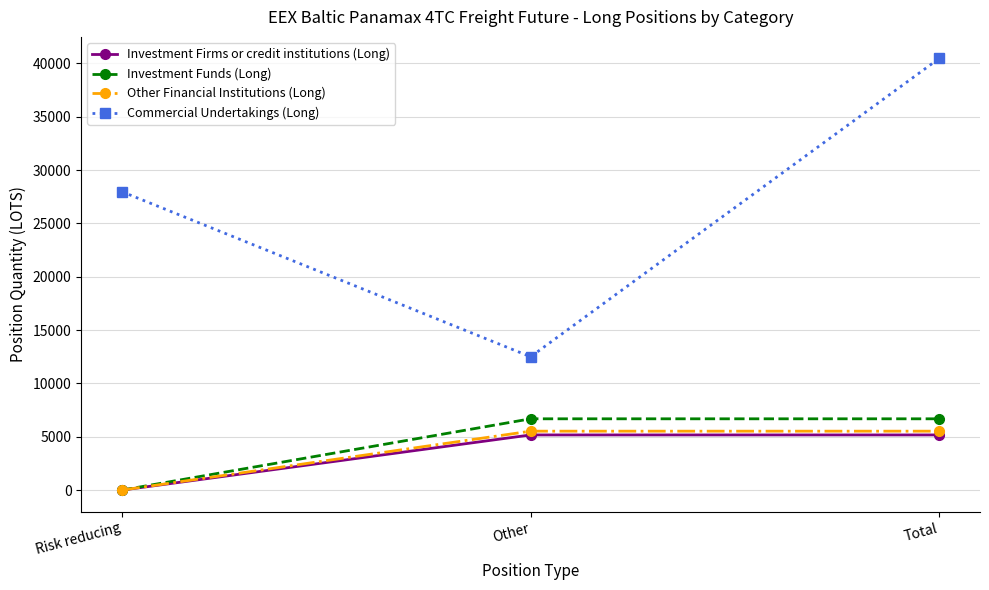

How many data points in Investment Firms or credit institutions (Long) are above 5168?

2